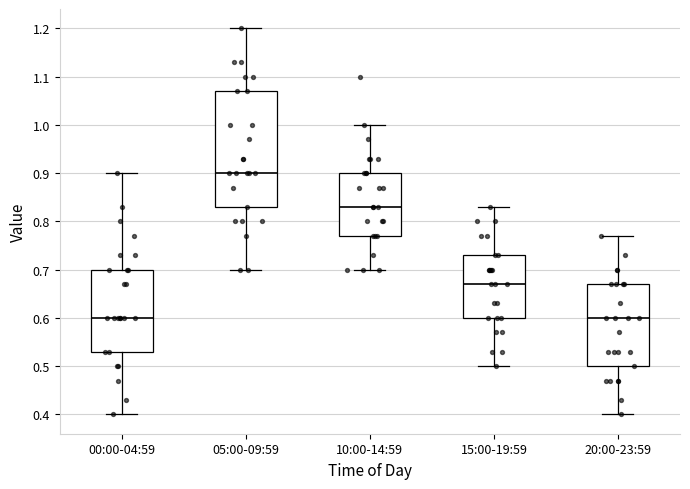

Comparing the boxes themselves (not the whiskers), which one is the tallest?

05:00-09:59